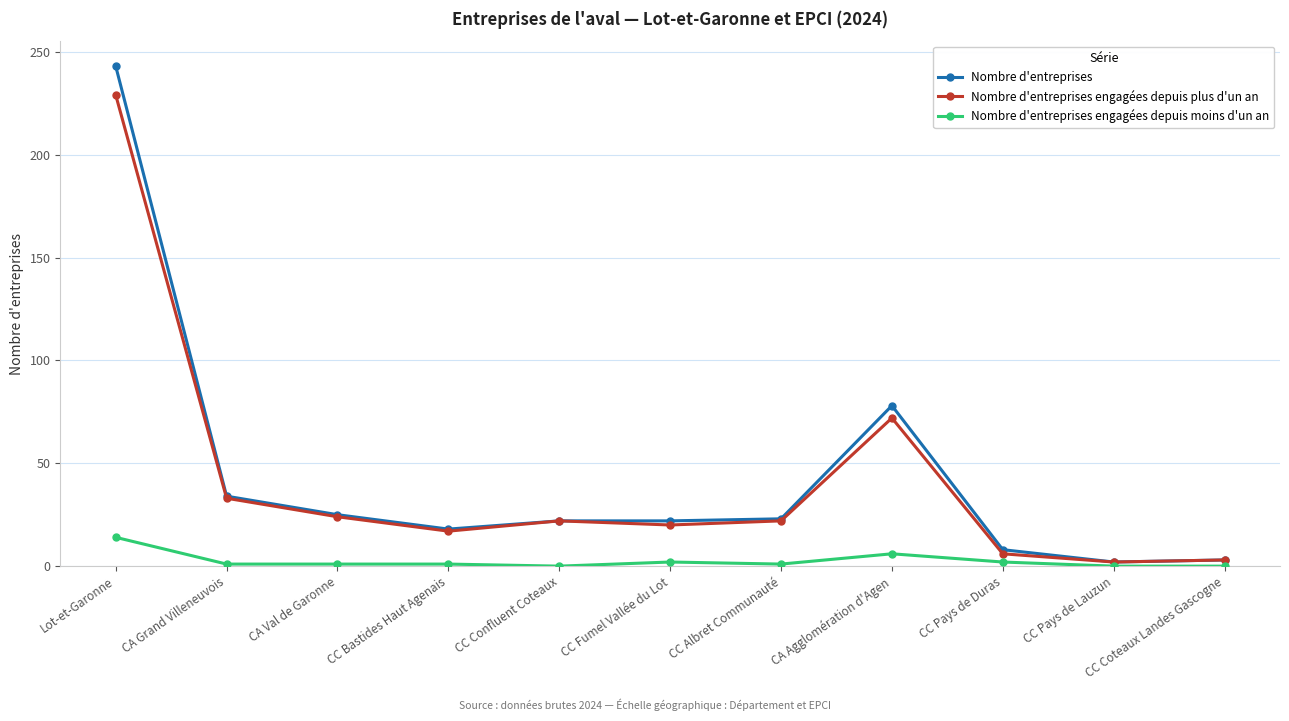

Where is Nombre d'entreprises engagées depuis plus d'un an nearest to the value 115?

CA Agglomération d'Agen